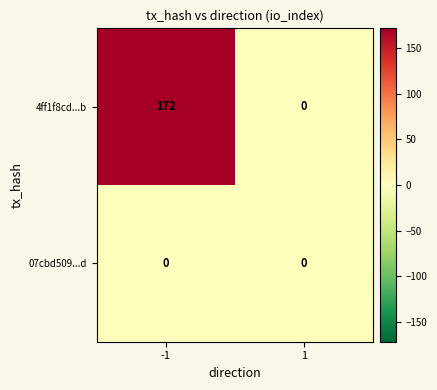

Reading left to right, list all the values displayed in this chart.

4ff1f8cd...b: 172	0
07cbd509...d: 0	0